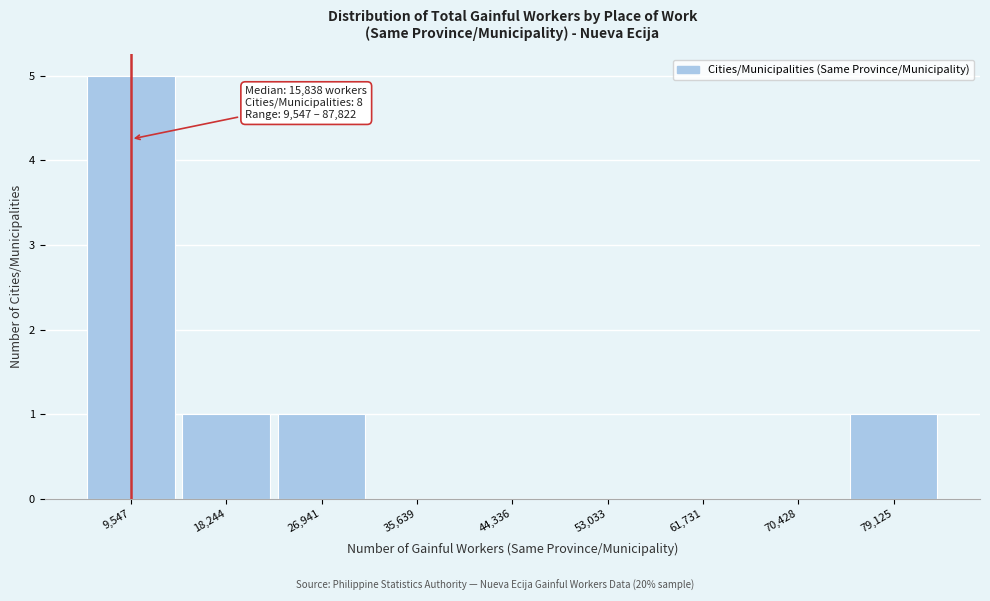

Reading left to right, transcribe all the data shown in this chart.

9,547=5	18,244=1	26,941=1	35,639=0	44,336=0	53,033=0	61,731=0	70,428=0	79,125=1